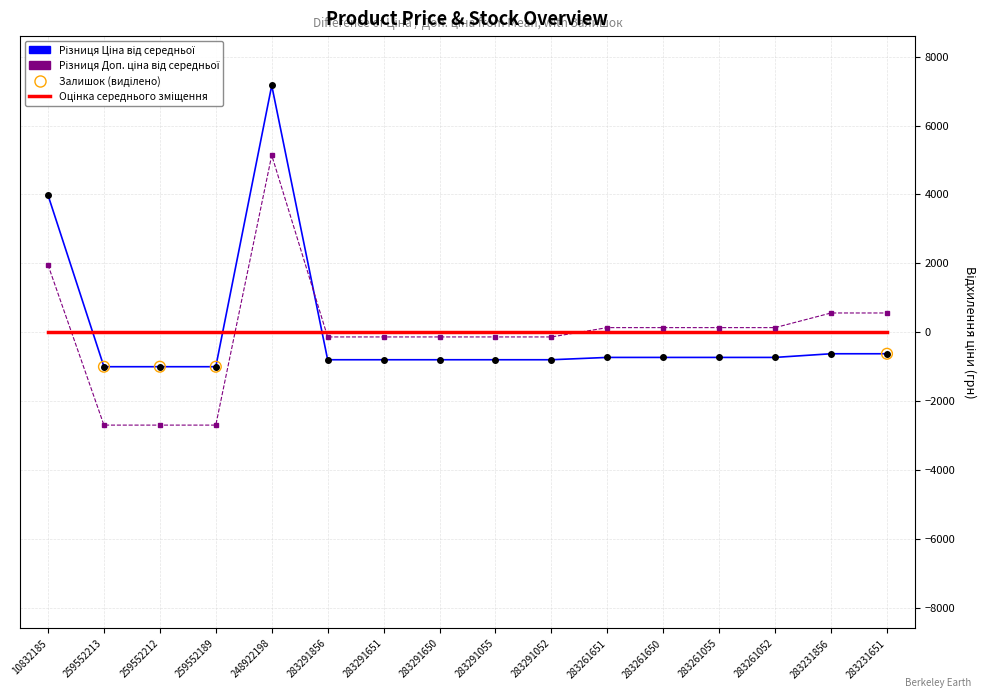

At which category is the sum across all series the highest?

248922198